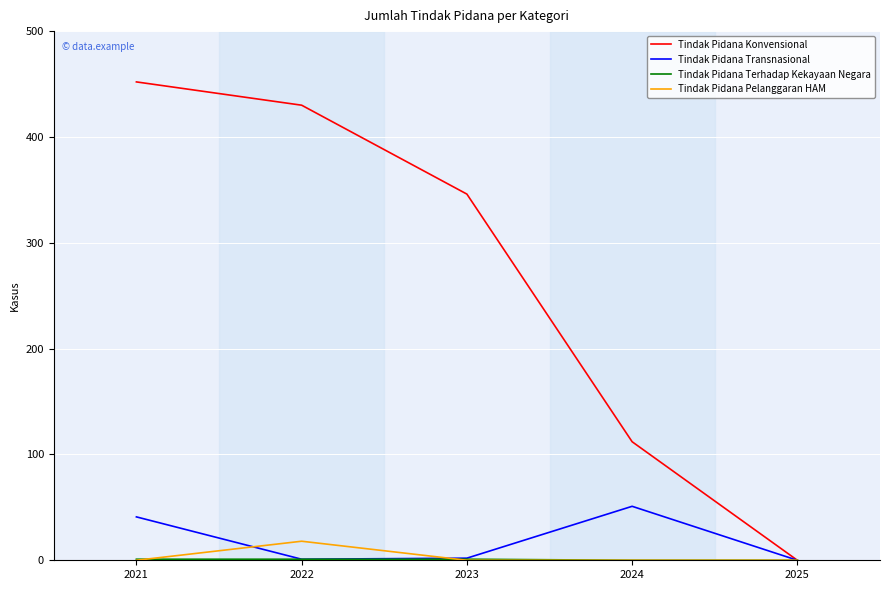

What is the difference between the second highest and minimum values in the Tindak Pidana Konvensional series?

430